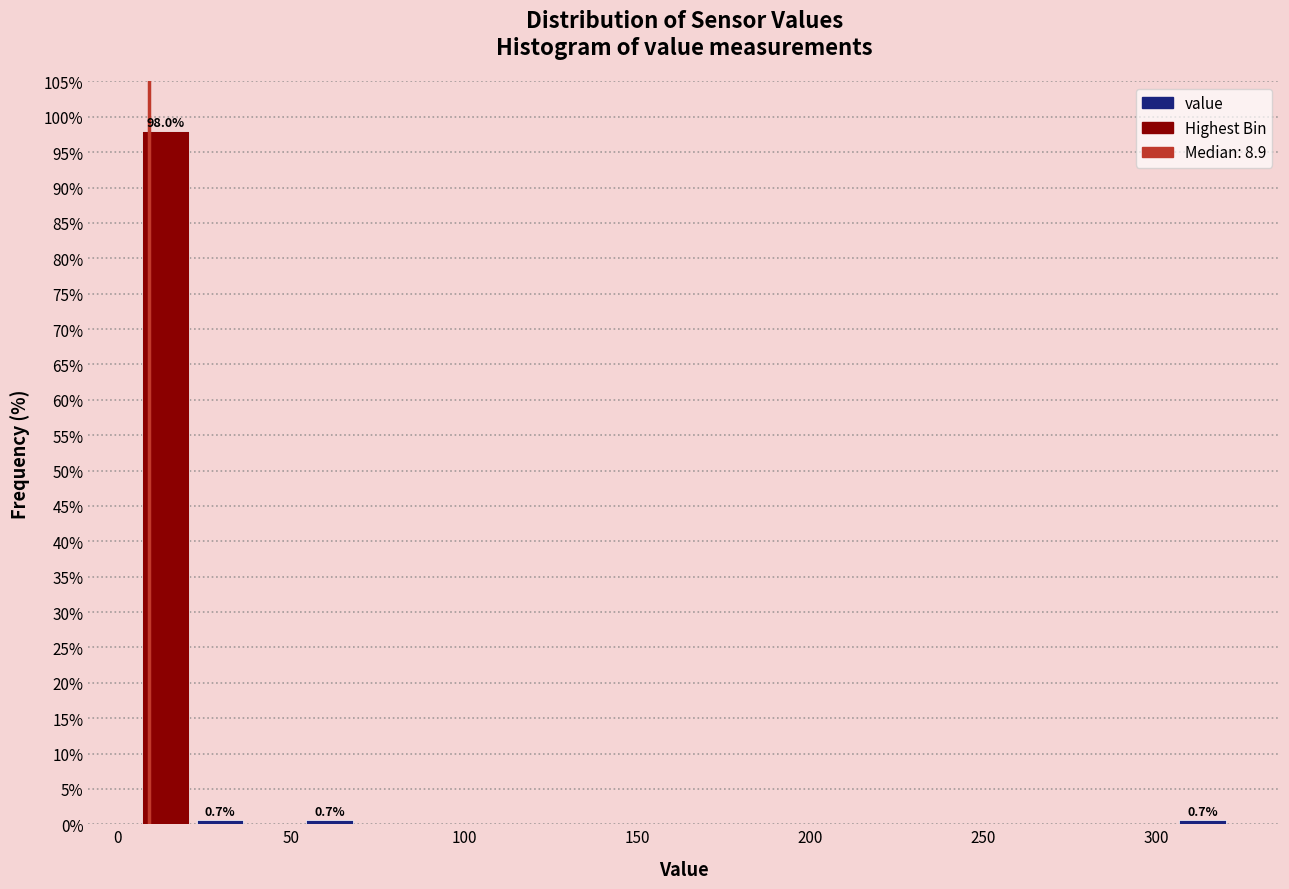

Around what value on the x-axis is the tallest bar? Give the approximate position of its centre, as read against the axis.

15